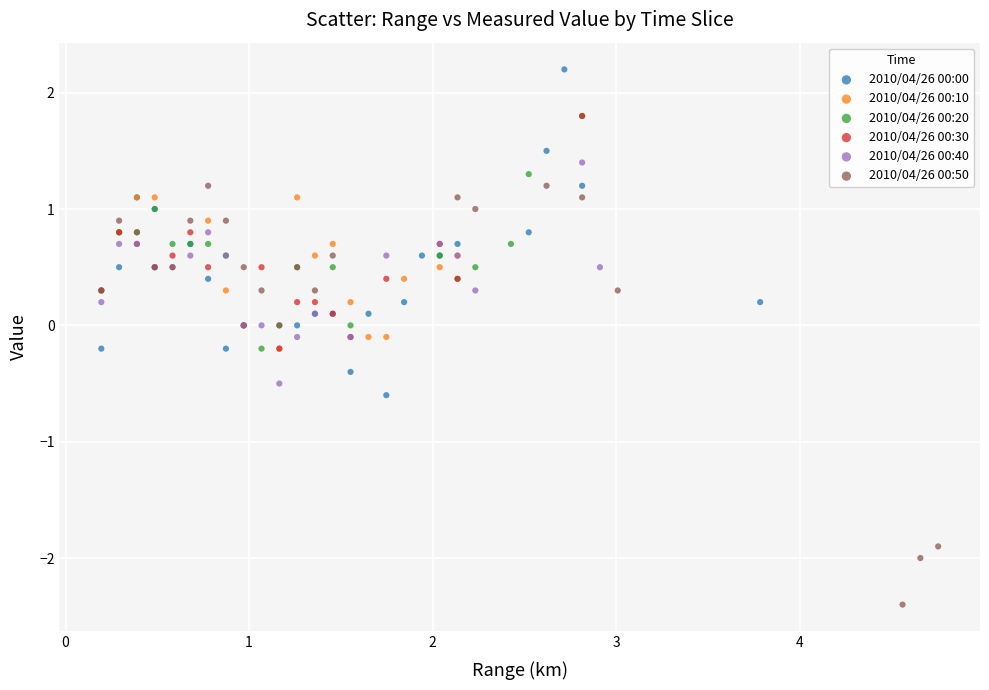

Which series contains the lowest Y value?

2010/04/26 00:50